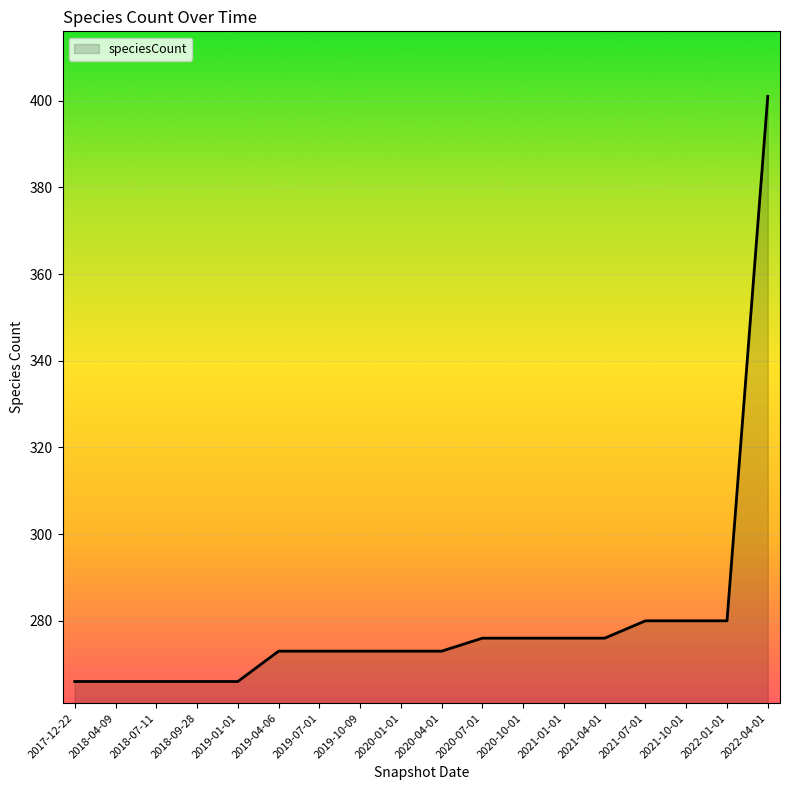

True or false: the data shows 462 at 2018-07-11.

False